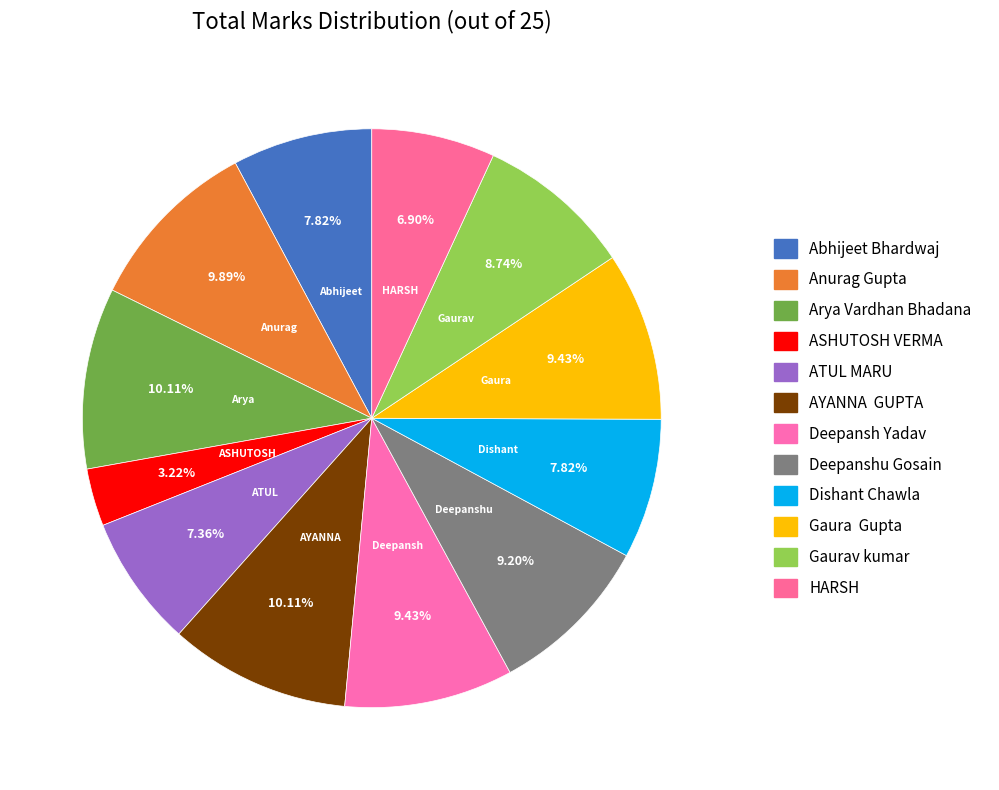

To the nearest percent, what is the difference between the Arya Vardhan Bhadana and HARSH slice percentages?

3%